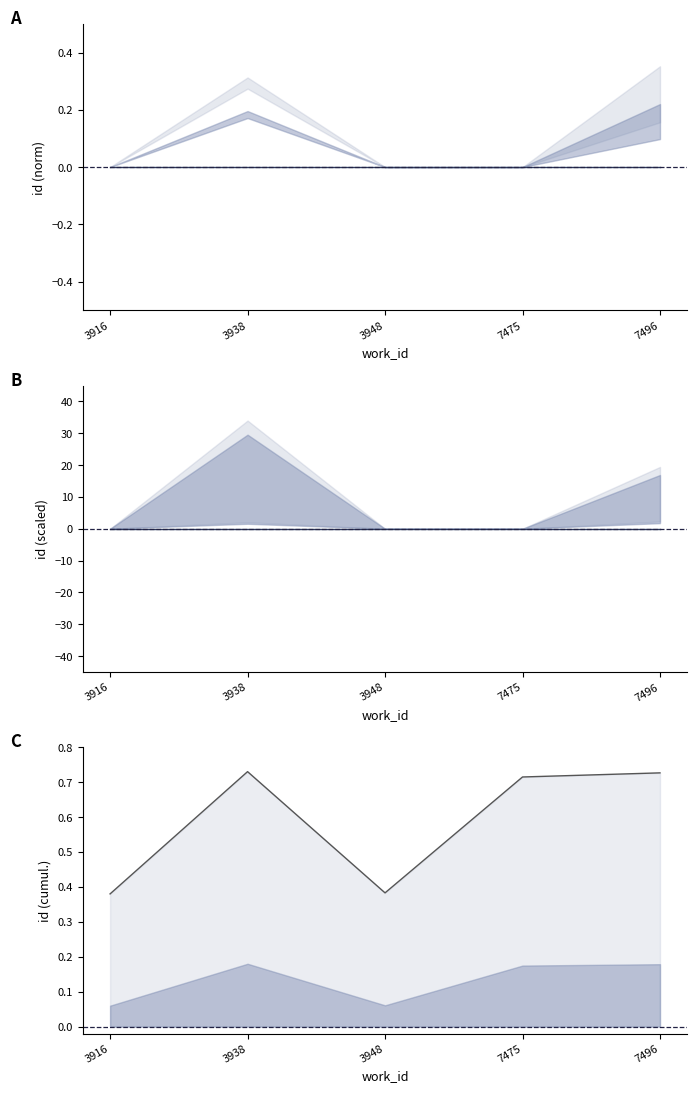

Which has a higher value, 3938 or 3916?

3938